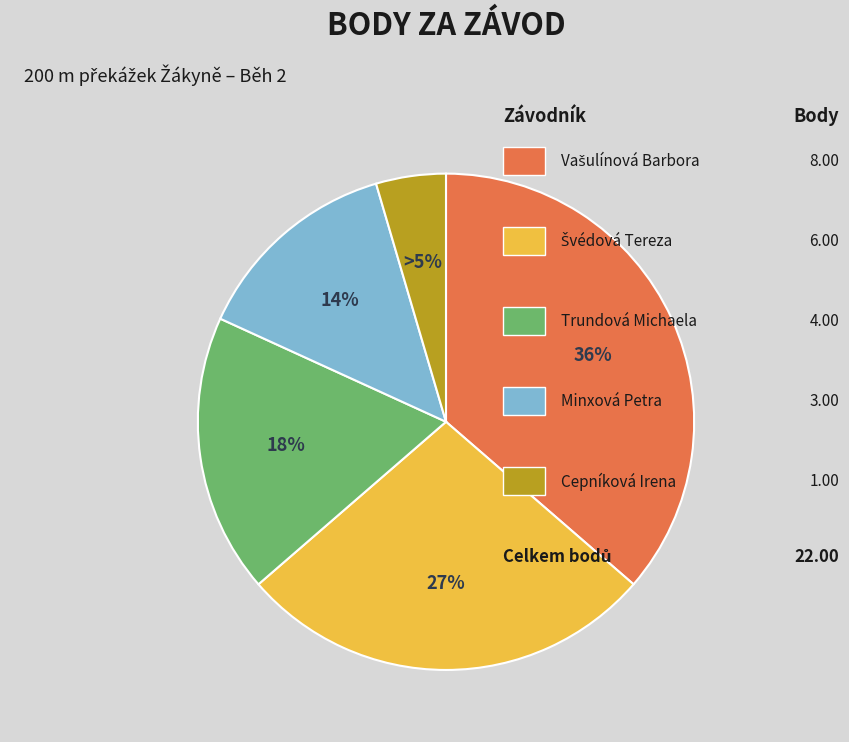

Is there any slice that represents more than half of the pie?

No